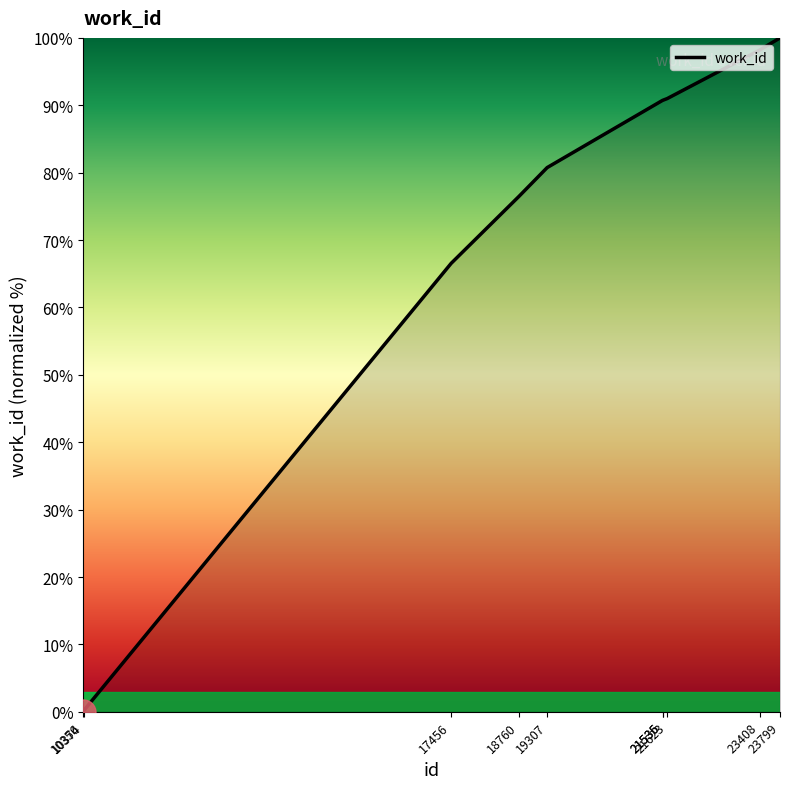

Where does the data first go above 90?

21535